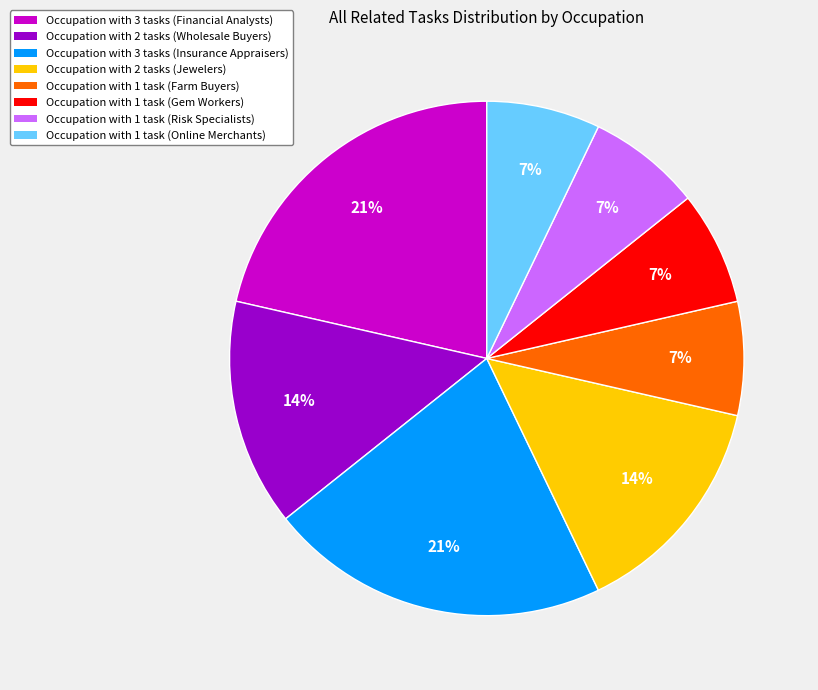

To the nearest percent, what is the average slice percentage?

12%